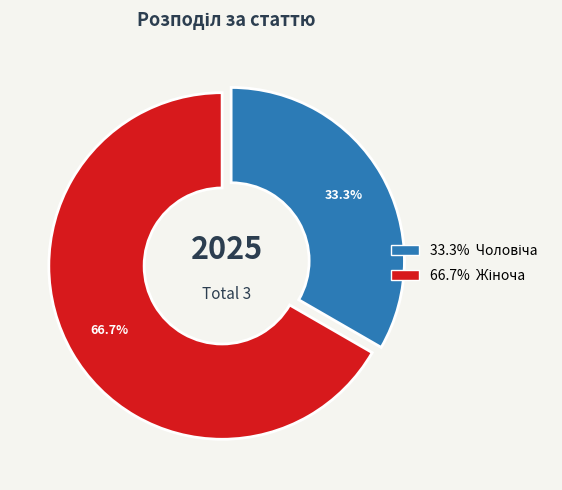

Does any single category account for the majority?

Yes